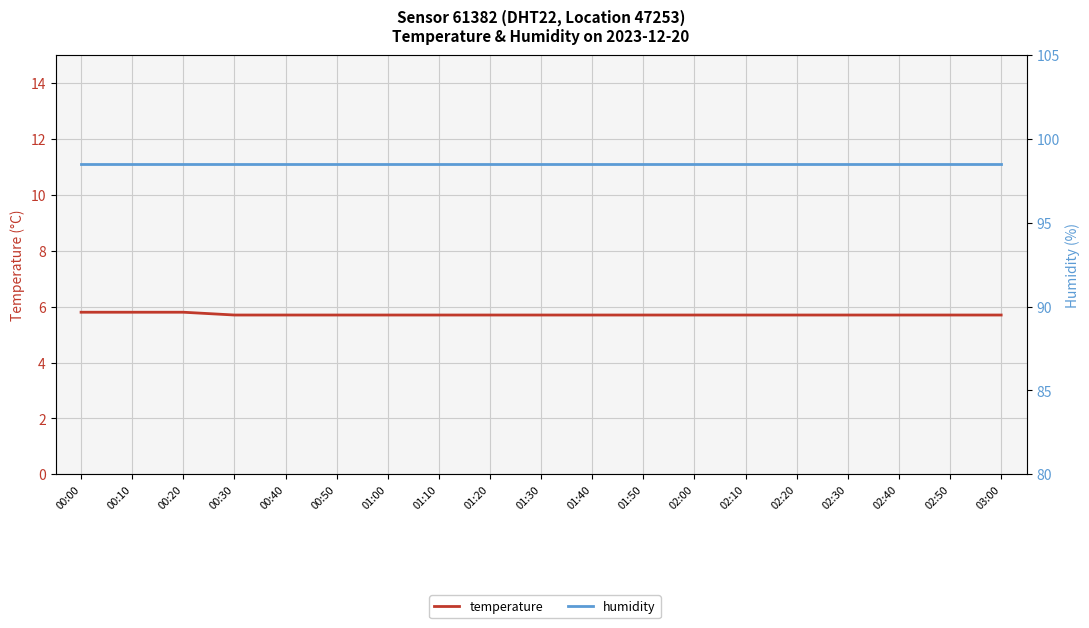

True or false: humidity and temperature intersect in this chart.

False